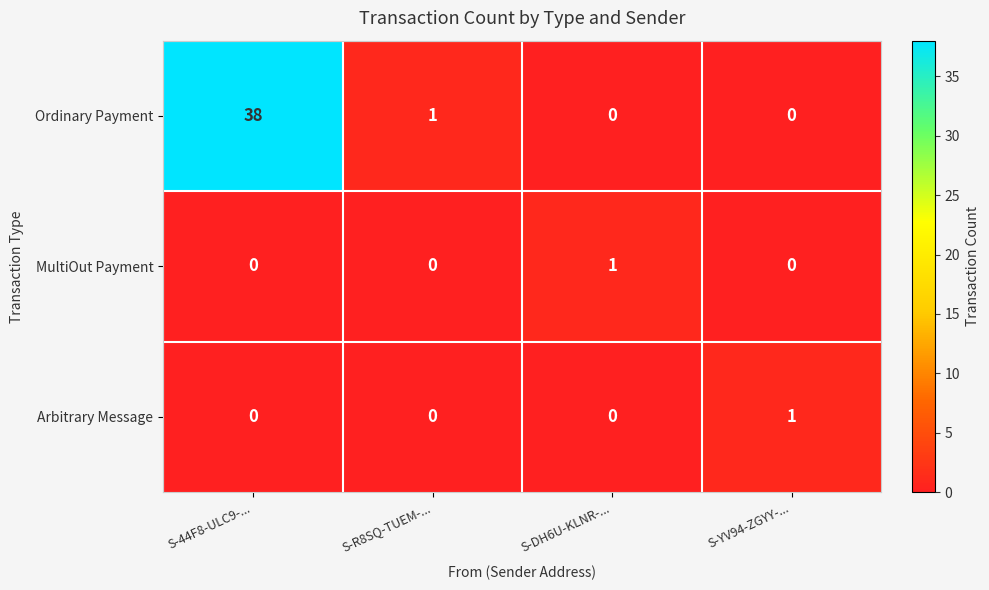

The Ordinary Payment series shows 0 at S-R8SQ-TUEM-.... True or false?

False